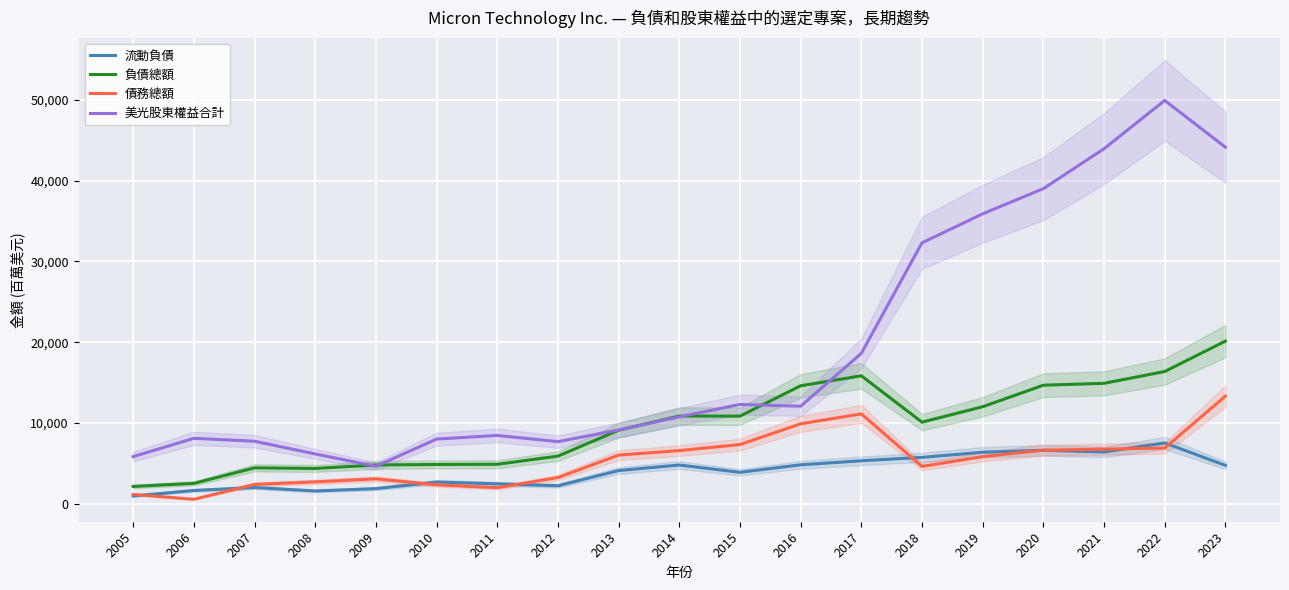

How many data points does each series have?

19